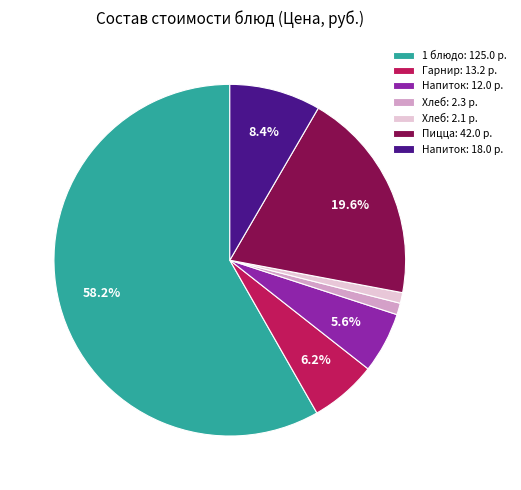

Which has a higher value, Напиток: 12.0 р. or Пицца: 42.0 р.?

Пицца: 42.0 р.